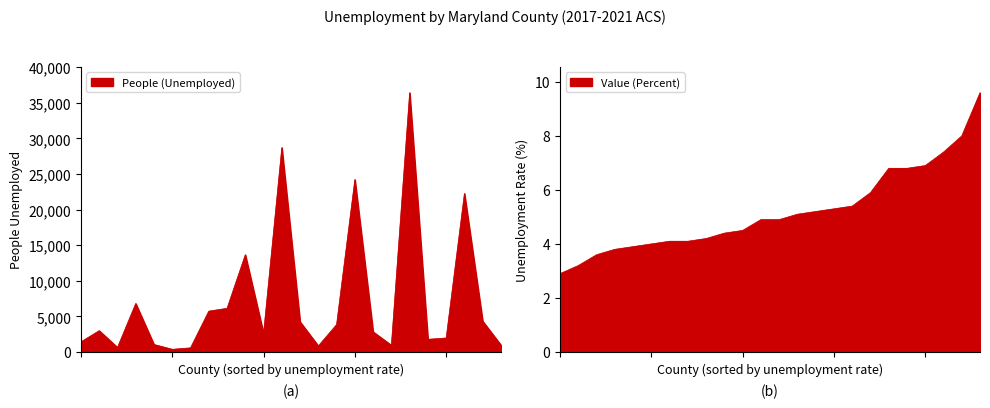

How many data points in People (Unemployed) are less than 2998?

12